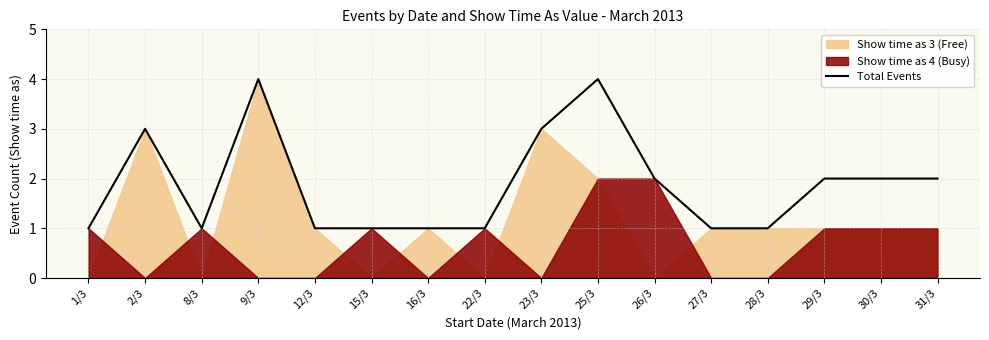

What is the label of the 9th point from the left?

23/3